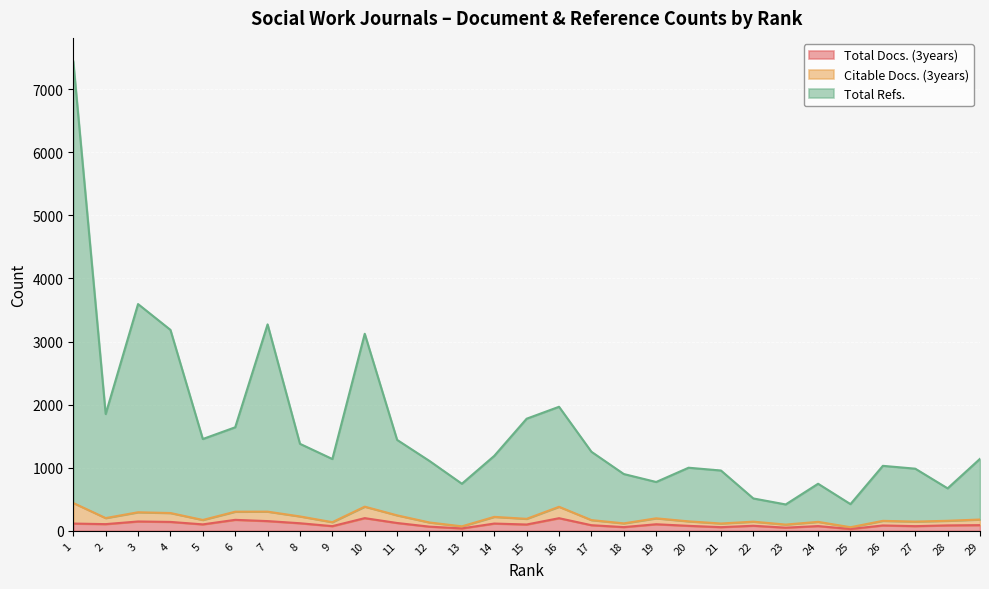

What is the sum of all Total Docs. (3years) values?

2936